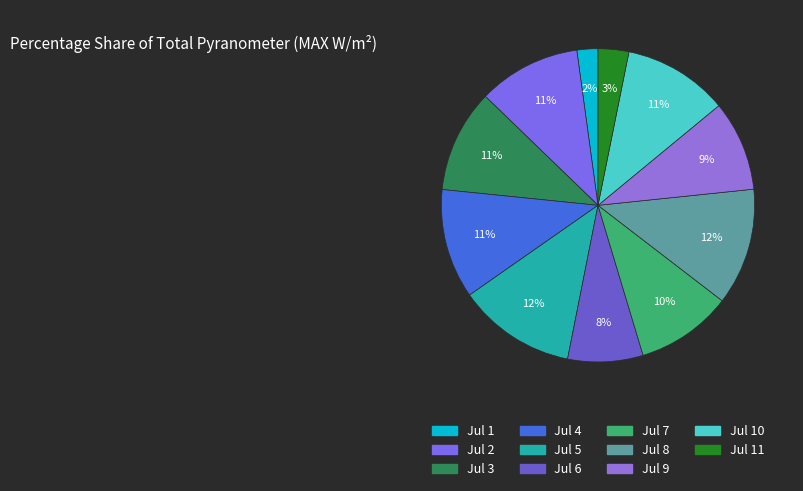

To the nearest percent, what is the average slice percentage?

9%